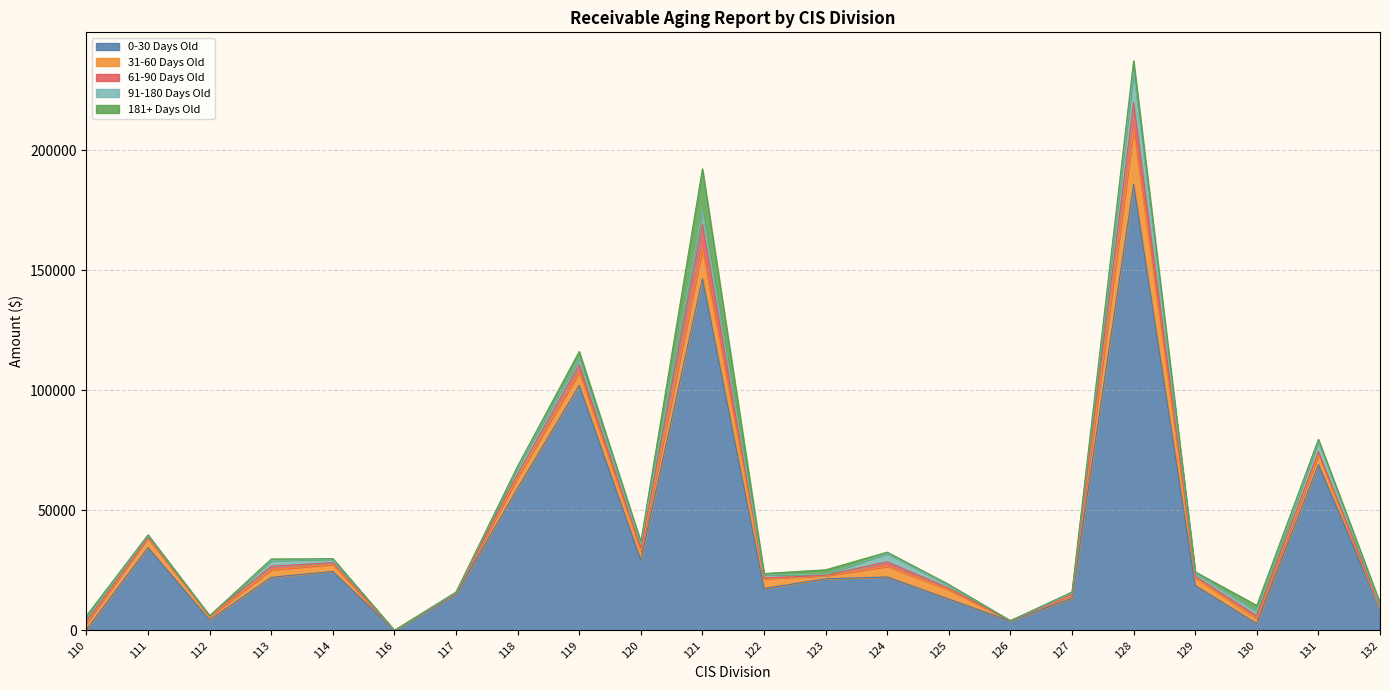

Is the value of 61-90 Days Old at 121 greater than the value of 181+ Days Old at 132?

Yes